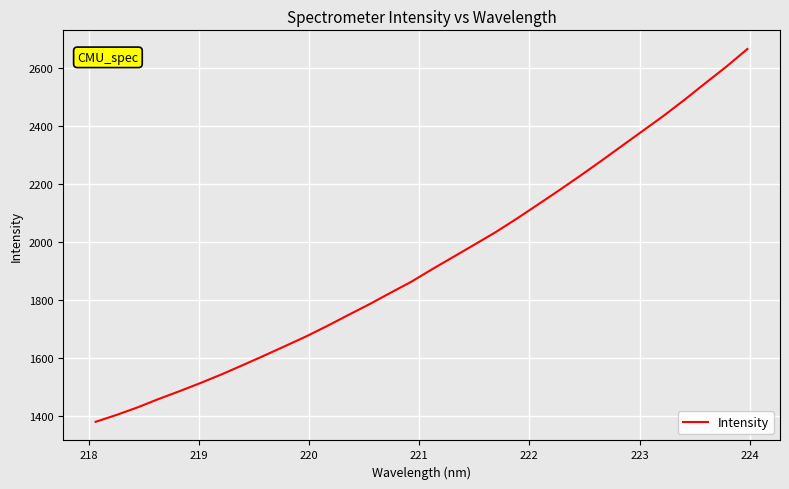

Reading left to right, transcribe all the data shown in this chart.

1381.3	1405.2	1431.2	1460.2	1487.3	1515.6	1545.4	1577.1	1609.3	1642.3	1675.6	1711.7	1749.3	1786.5	1825.6	1864.2	1907.7	1949.9	1992.1	2034.7	2080.9	2129.2	2177.9	2227.8	2279.1	2331.5	2383.8	2436.2	2491.6	2549.4	2606.3	2667.1